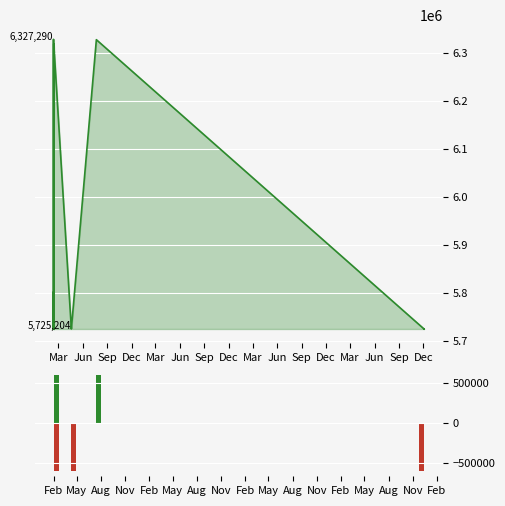

How many series are shown in this chart?

2